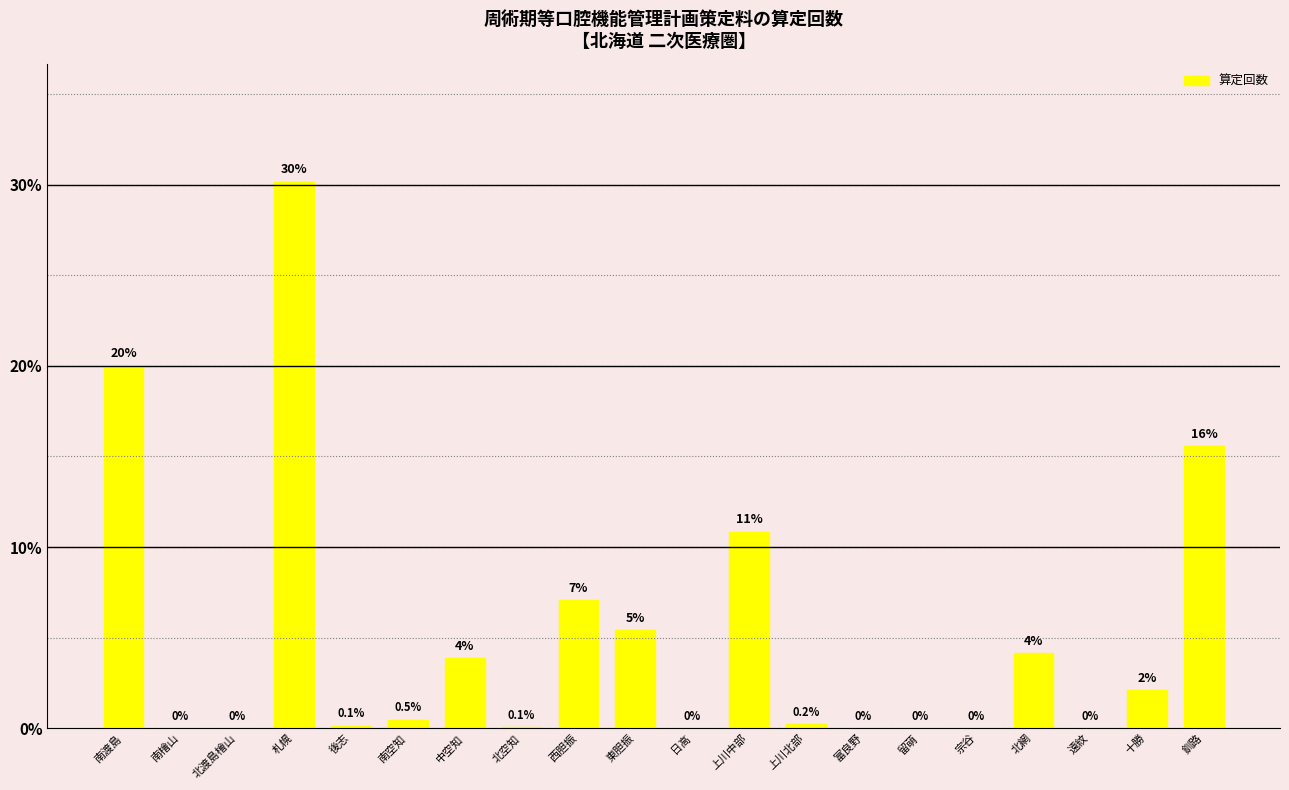

How many positive values are there?

13